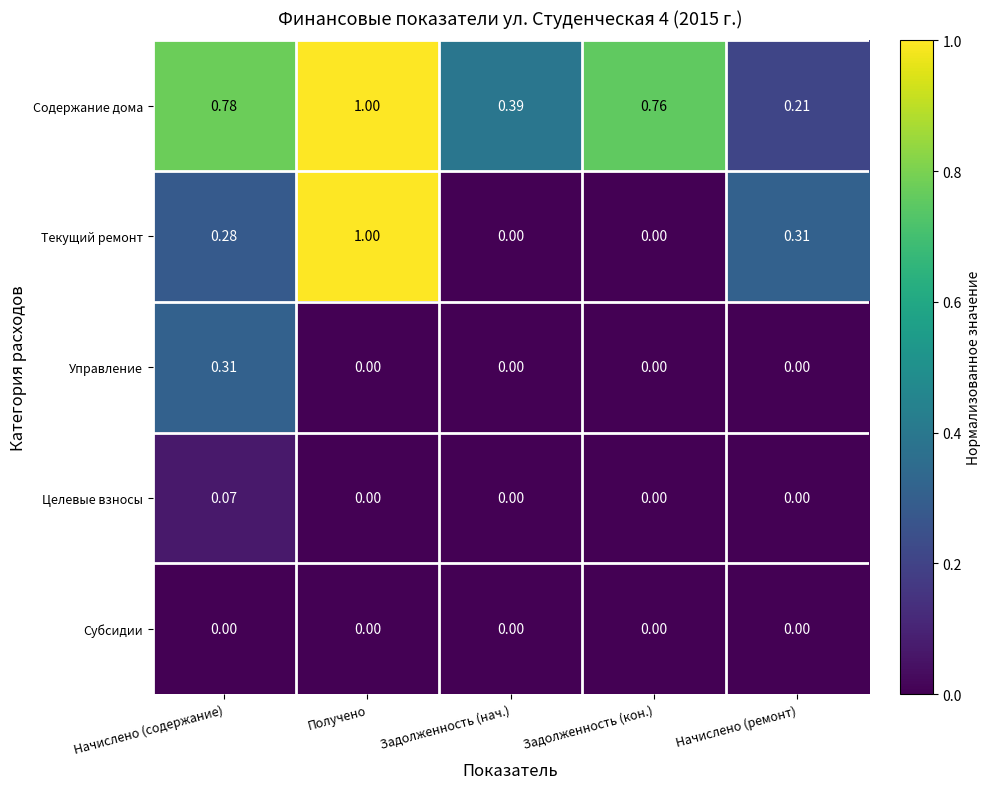

Which series has the largest total across all categories?

Содержание дома